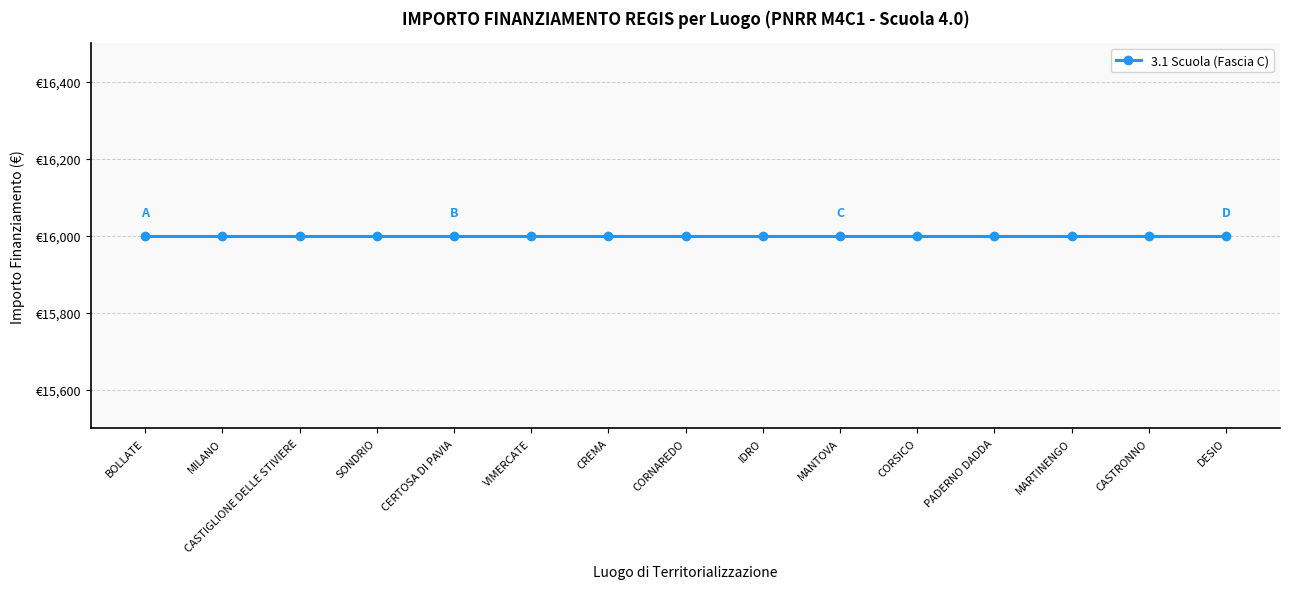

What is the label of the 10th point from the left?

MANTOVA